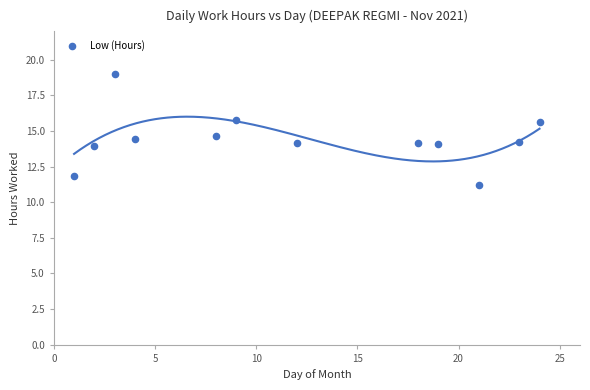

What is the average Y value?

14.4